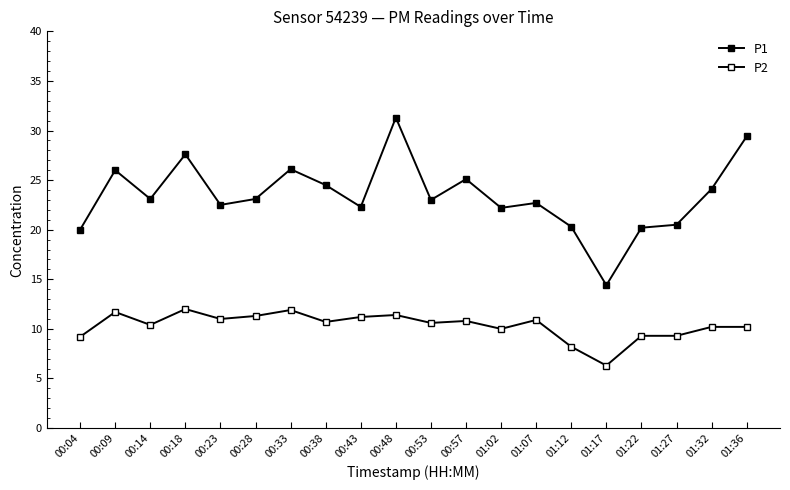

Is this an area chart (filled region under the line)?

No